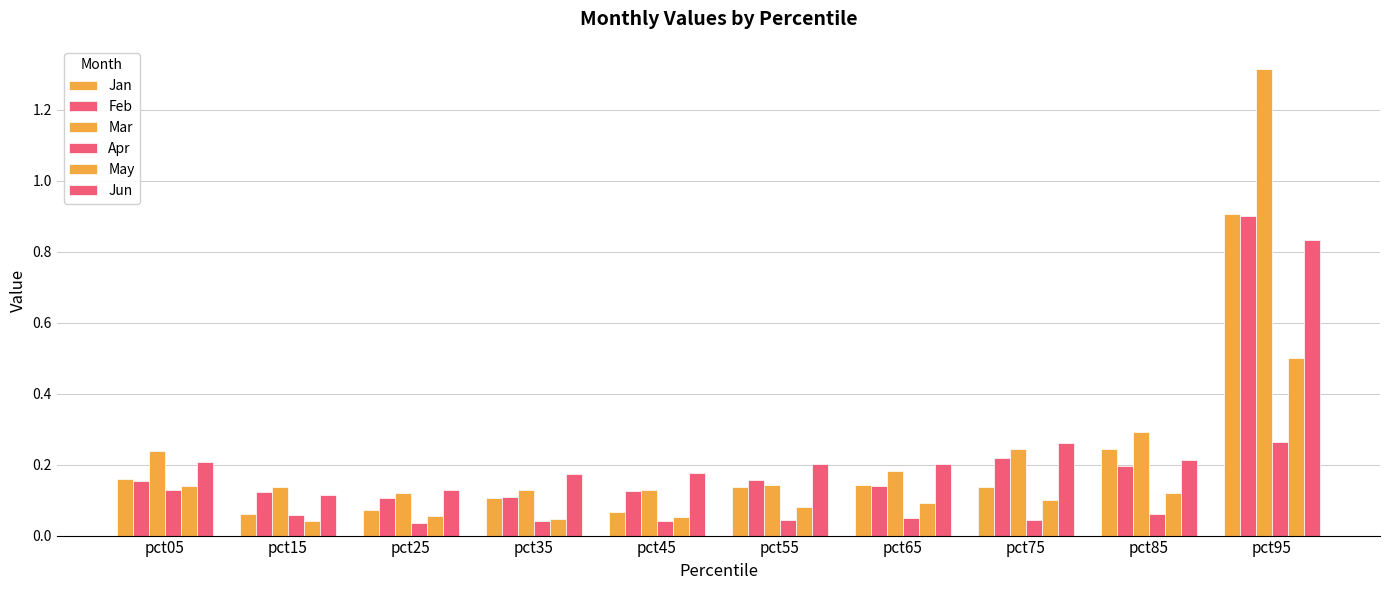

Reading left to right, extract all data points from this chart.

Jan: pct05=0.2	pct15=0.1	pct25=0.1	pct35=0.1	pct45=0.1	pct55=0.1	pct65=0.1	pct75=0.1	pct85=0.2	pct95=0.9
Feb: pct05=0.2	pct15=0.1	pct25=0.1	pct35=0.1	pct45=0.1	pct55=0.2	pct65=0.1	pct75=0.2	pct85=0.2	pct95=0.9
Mar: pct05=0.2	pct15=0.1	pct25=0.1	pct35=0.1	pct45=0.1	pct55=0.1	pct65=0.2	pct75=0.2	pct85=0.3	pct95=1.3
Apr: pct05=0.1	pct15=0.1	pct25=0.0	pct35=0.0	pct45=0.0	pct55=0.0	pct65=0.0	pct75=0.0	pct85=0.1	pct95=0.3
May: pct05=0.1	pct15=0.0	pct25=0.1	pct35=0.0	pct45=0.1	pct55=0.1	pct65=0.1	pct75=0.1	pct85=0.1	pct95=0.5
Jun: pct05=0.2	pct15=0.1	pct25=0.1	pct35=0.2	pct45=0.2	pct55=0.2	pct65=0.2	pct75=0.3	pct85=0.2	pct95=0.8